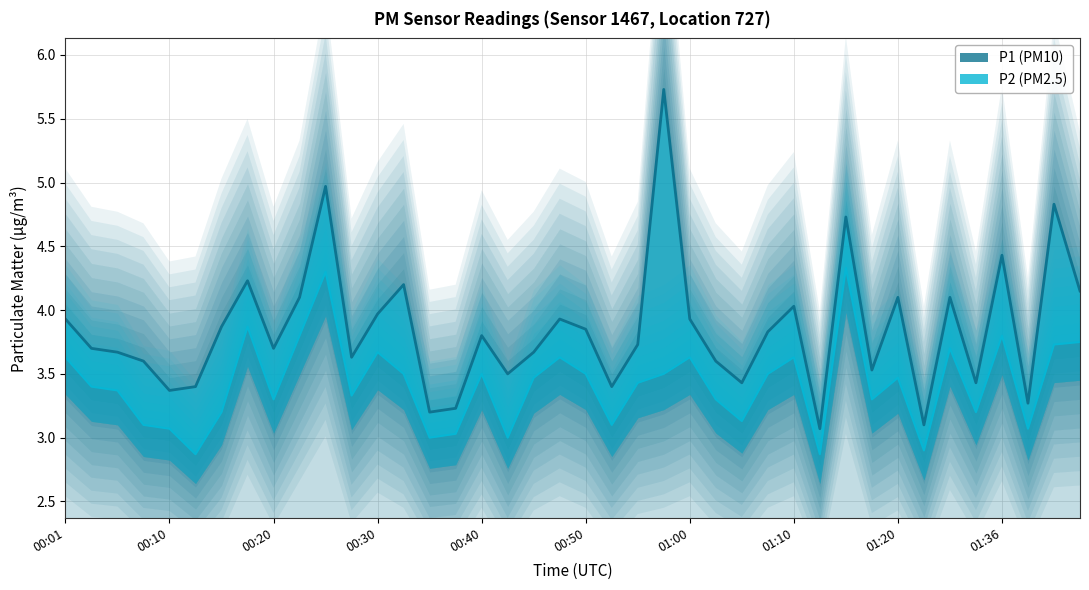

Which series changed the most between 00:30 and 01:41?

P1